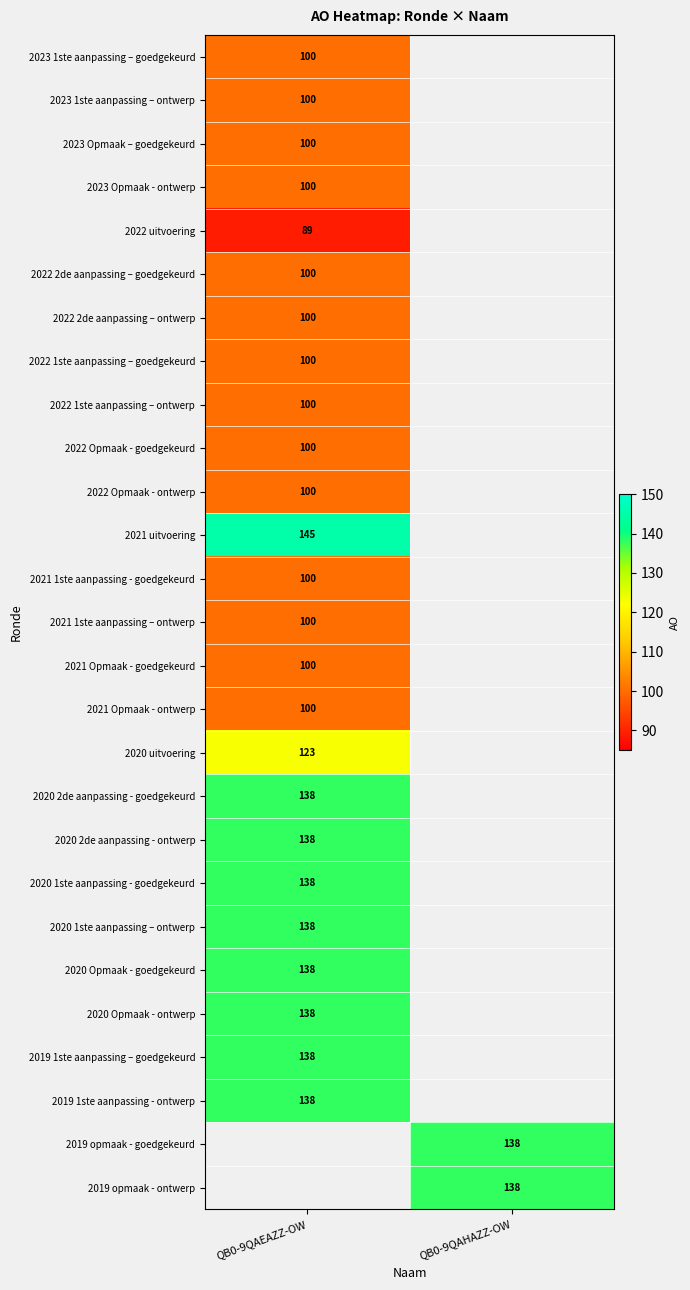

The 2022 Opmaak - goedgekeurd series shows 178 at QB0-9QAEAZZ-OW. True or false?

False